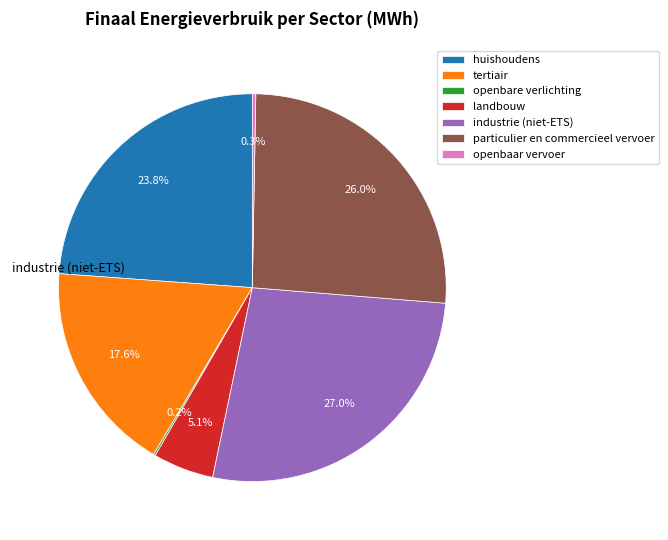

What is the smallest slice in the pie chart?

openbare verlichting